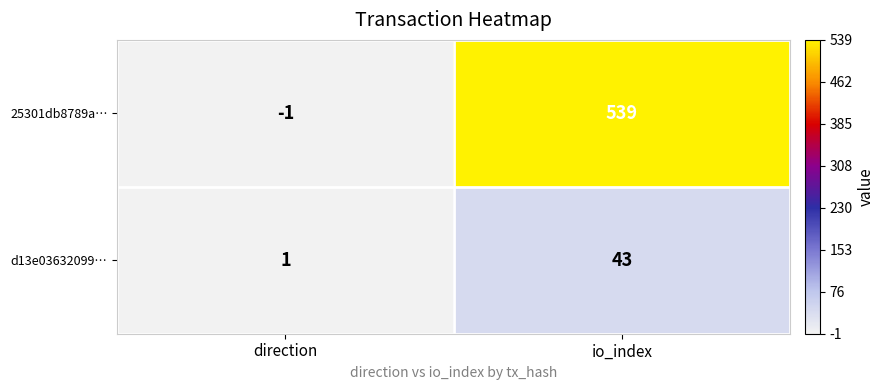

What is the sum of the d13e03632099… values at io_index and direction?

44